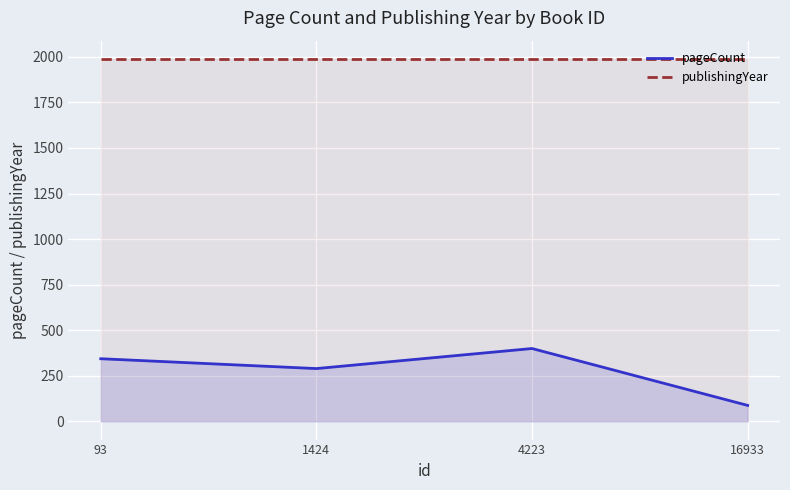

What is the highest value of the pageCount series?

400